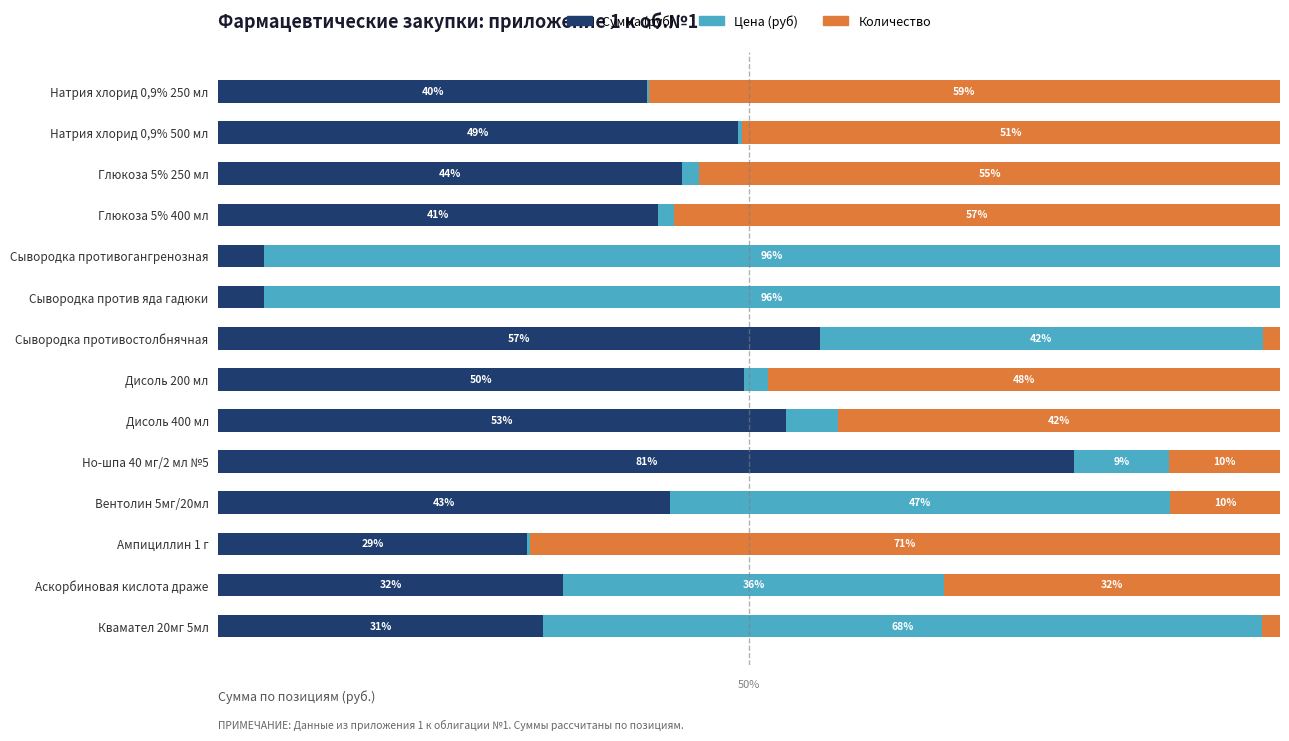

Reading left to right, what are all the values shown in this chart?

Сумма (руб): 40.3	49.0	43.7	41.4	4.3	4.3	56.6	49.5	53.5	80.6	42.6	29.0	32.5	30.6
Цена (руб): 0.2	0.4	1.6	1.5	95.7	95.6	41.8	2.3	4.9	8.9	47.1	0.3	35.9	67.7
Количество: 59.5	50.7	54.7	57.0	0.0	0.0	1.6	48.2	41.6	10.5	10.4	70.6	31.6	1.7